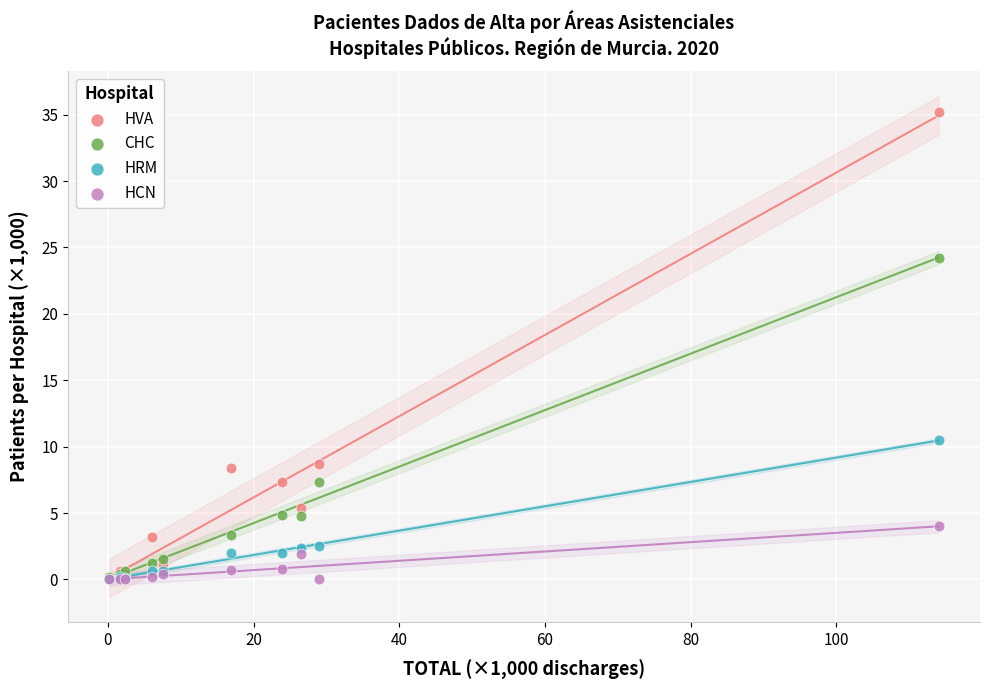

Across all series, what Y value is closest to 17?

10.5